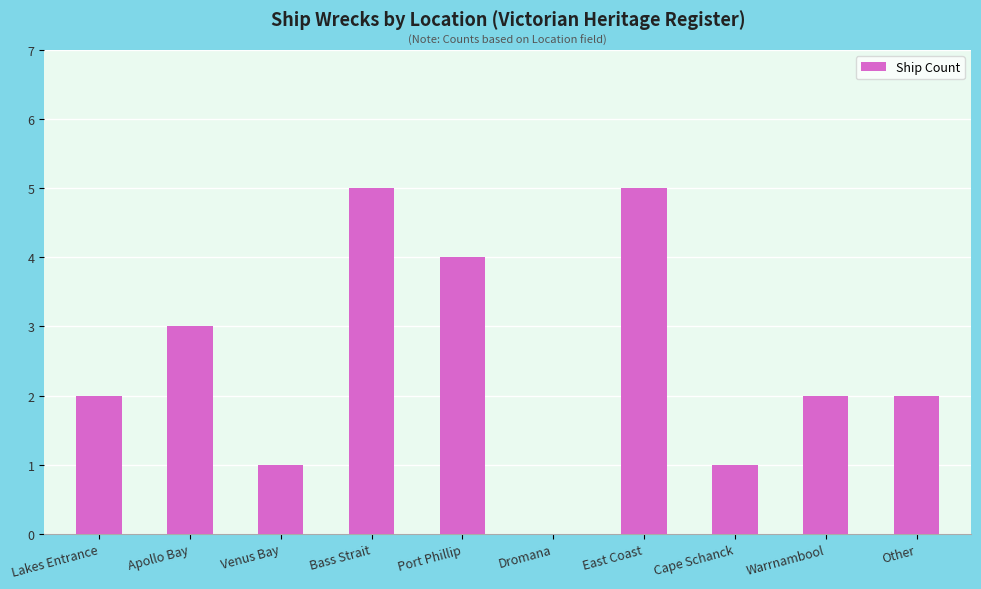

Count the number of categories in the chart.

10